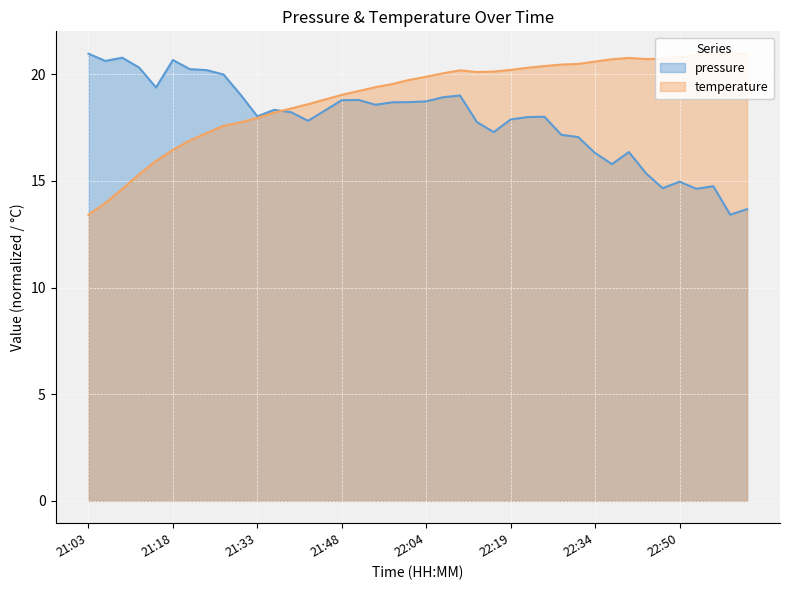

What is the maximum value for pressure?

21.0